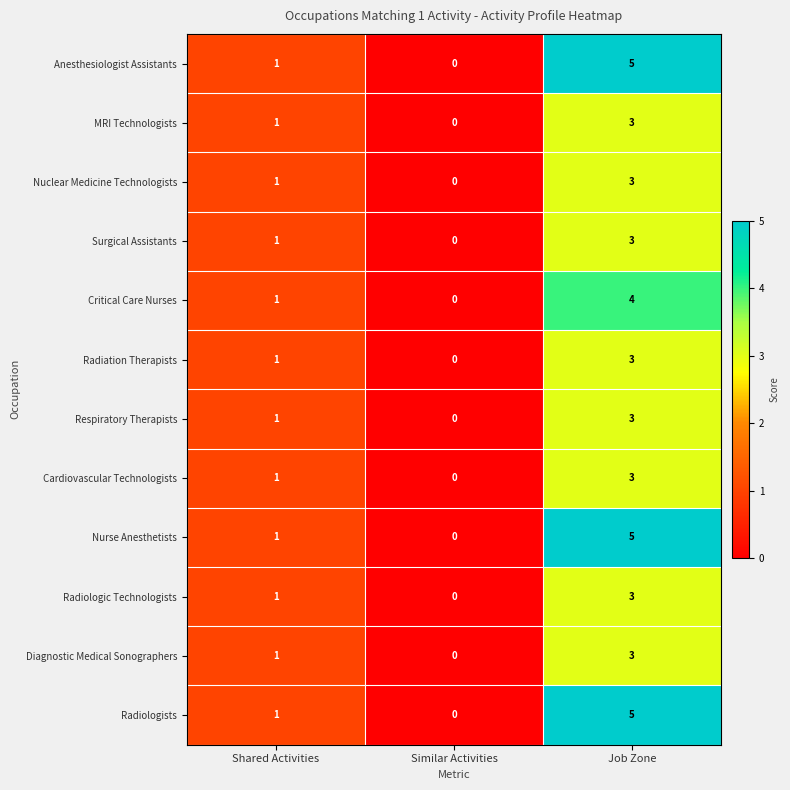

At which label is Anesthesiologist Assistants closest to 2?

Shared Activities